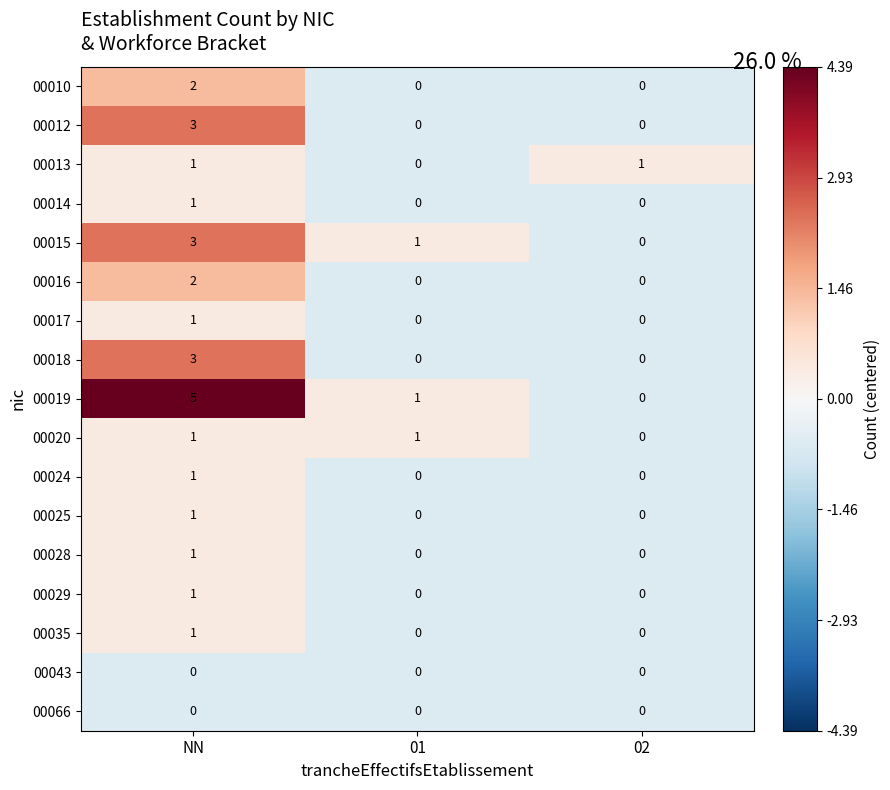

True or false: 00010 has a value of 0 at NN.

False